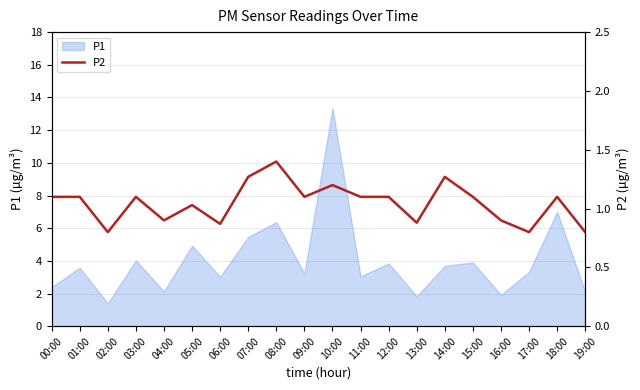

Is it true that the value at 08:00 is 1.4?

True